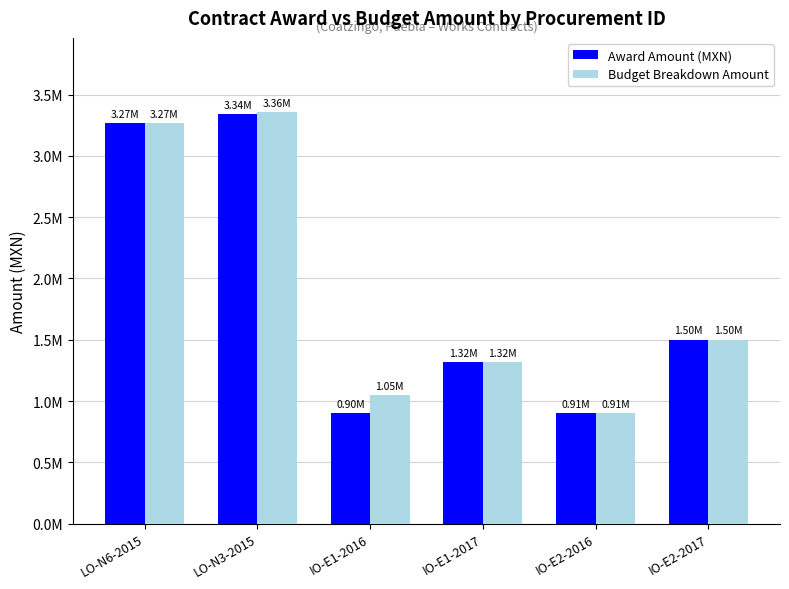

What is the label of the 5th bar from the left?

IO-E2-2016